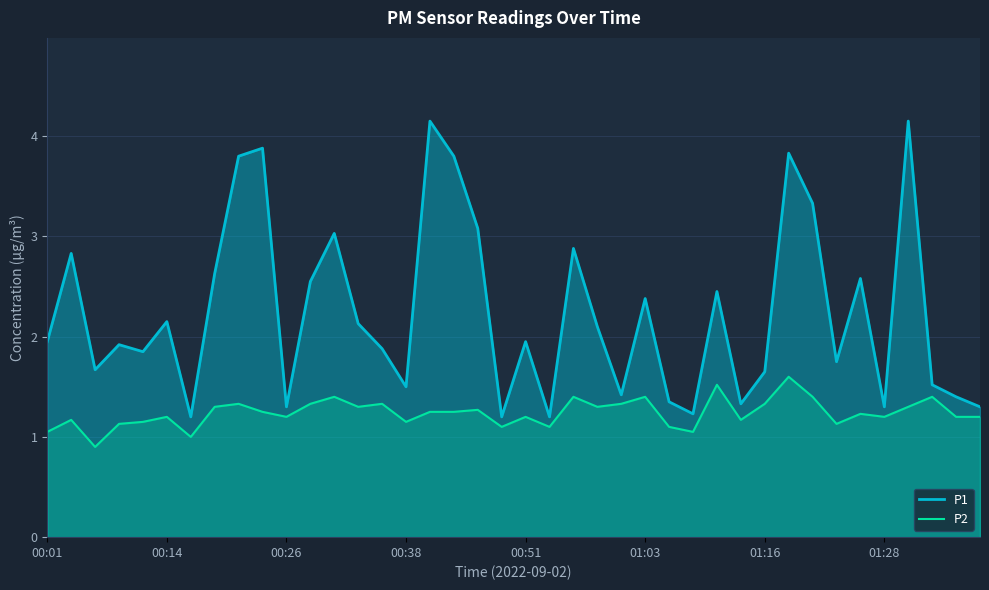

List the series in order of their peak value, lowest first.

P2, P1